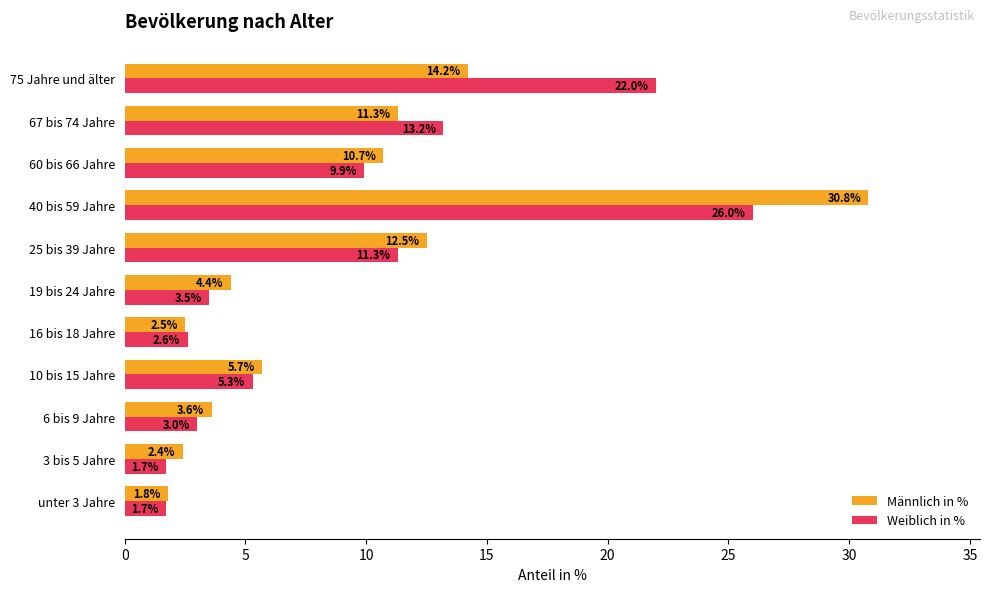

Which series has the largest range (max minus min)?

Männlich in %